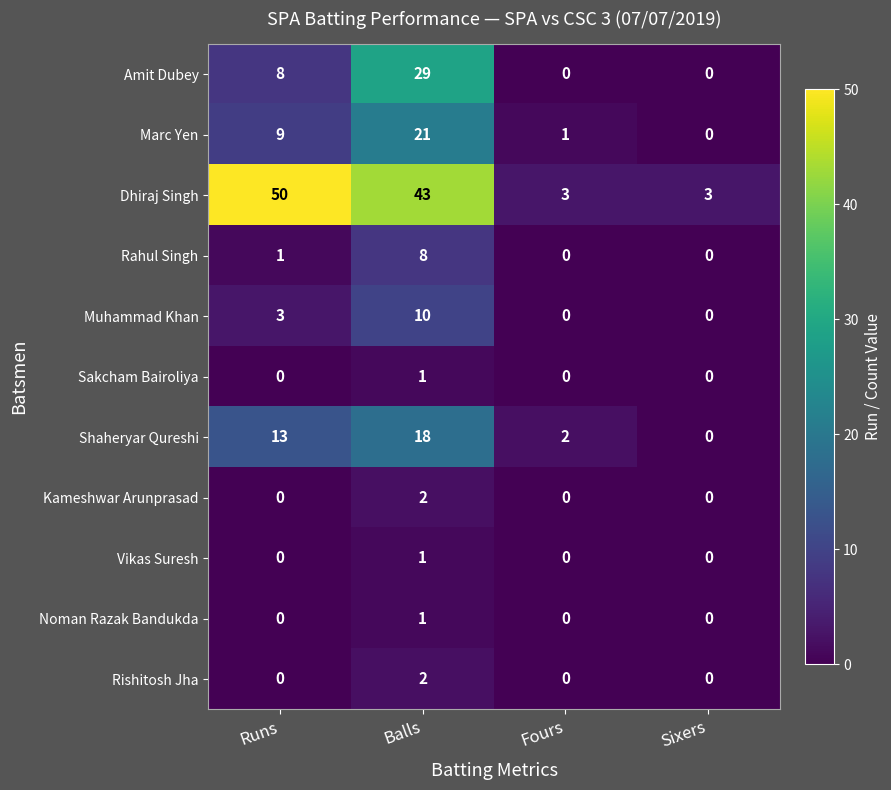

The Amit Dubey series shows 29 at Balls. True or false?

True